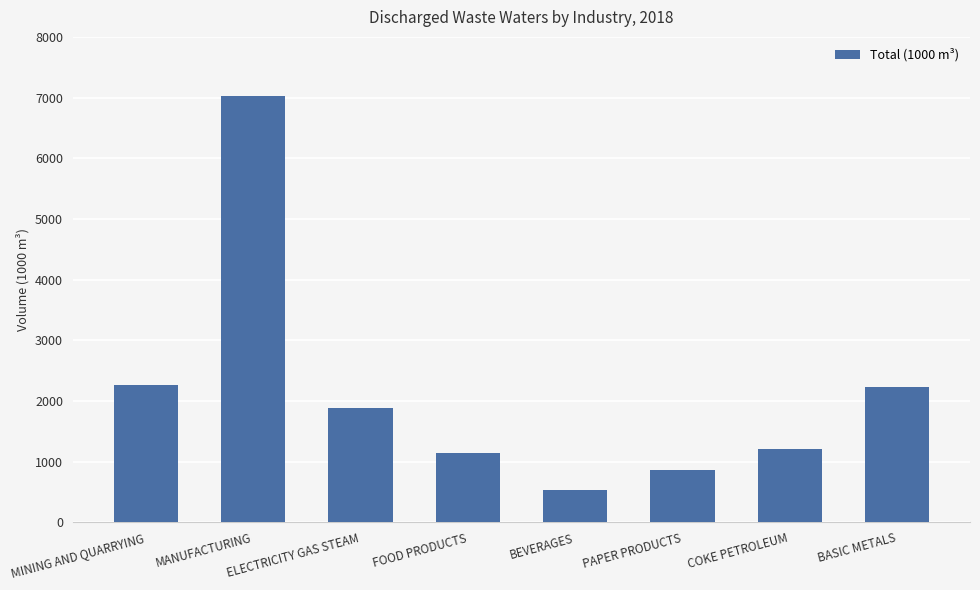

What position from the right is MANUFACTURING?

7